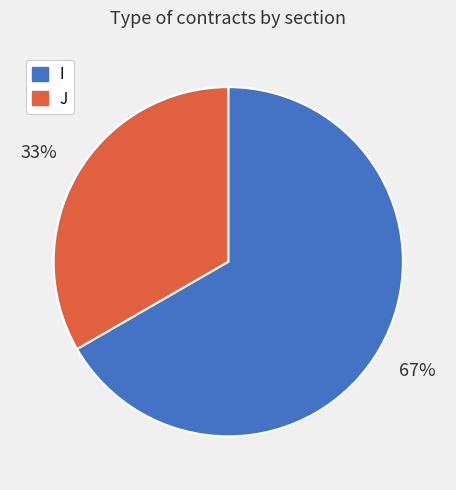

Rank the categories by value from lowest to highest.

J, I